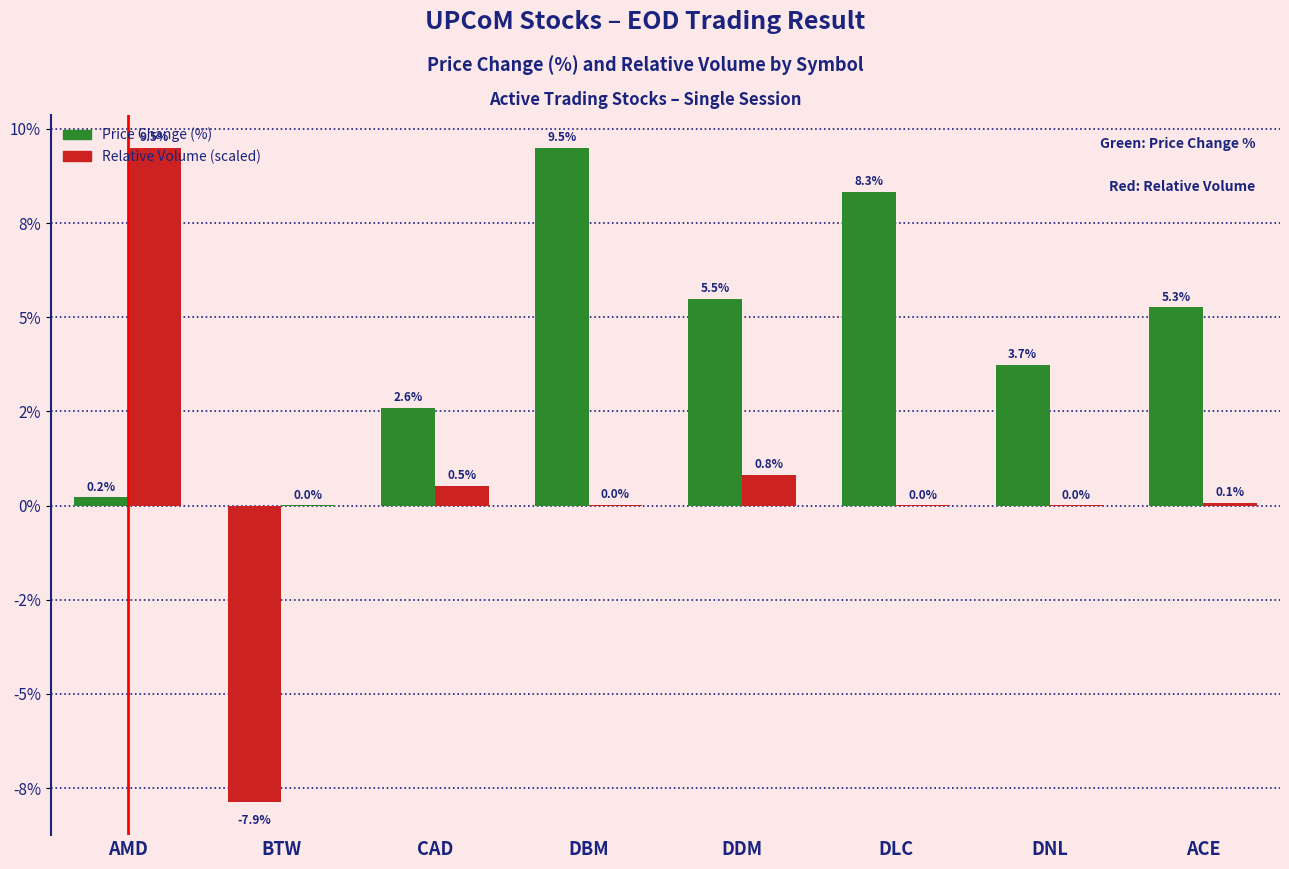

The Relative Volume (scaled) series shows 0.1 at ACE. True or false?

True